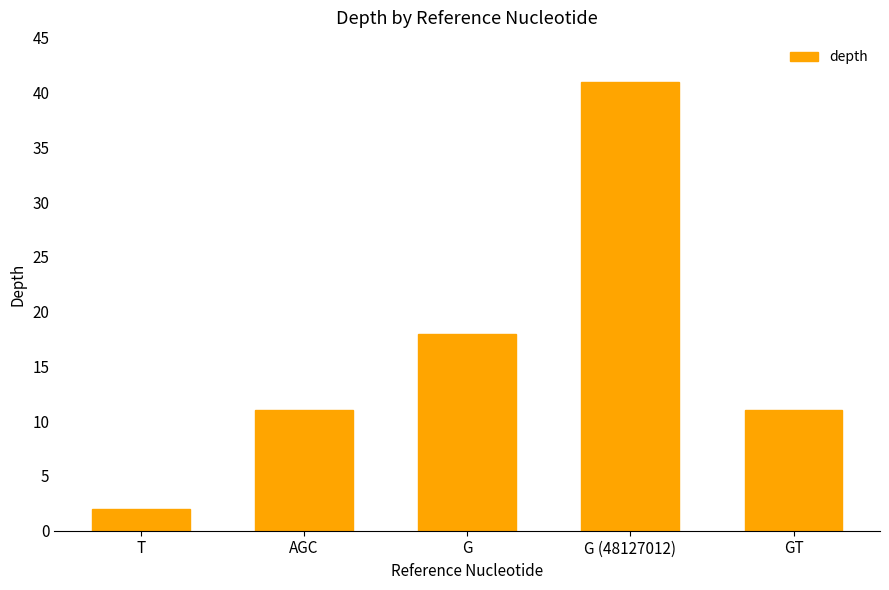

What is the greatest value displayed?

41